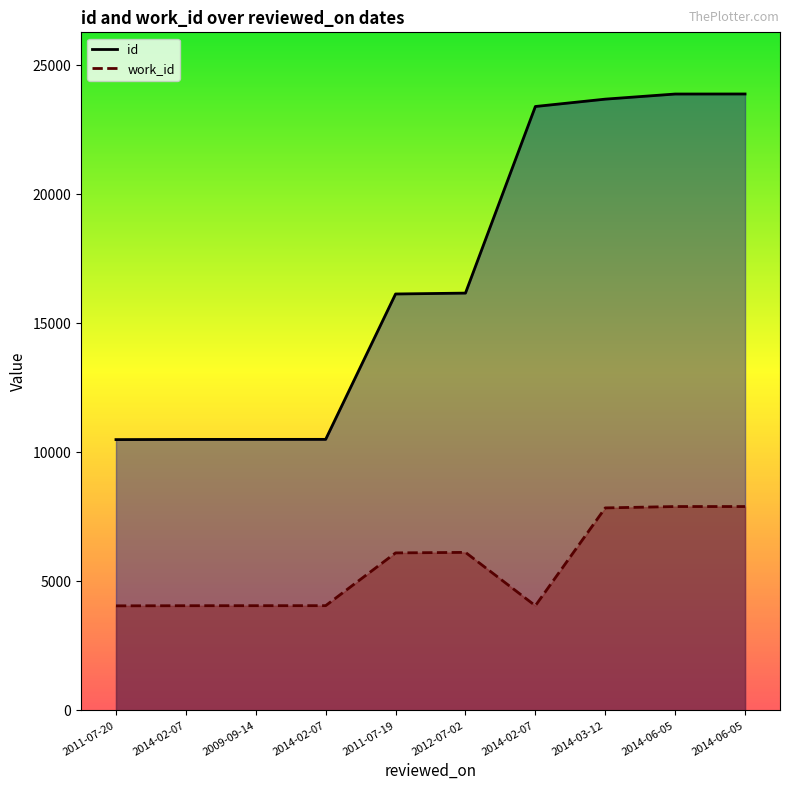

True or false: work_id and id cross at least once.

False